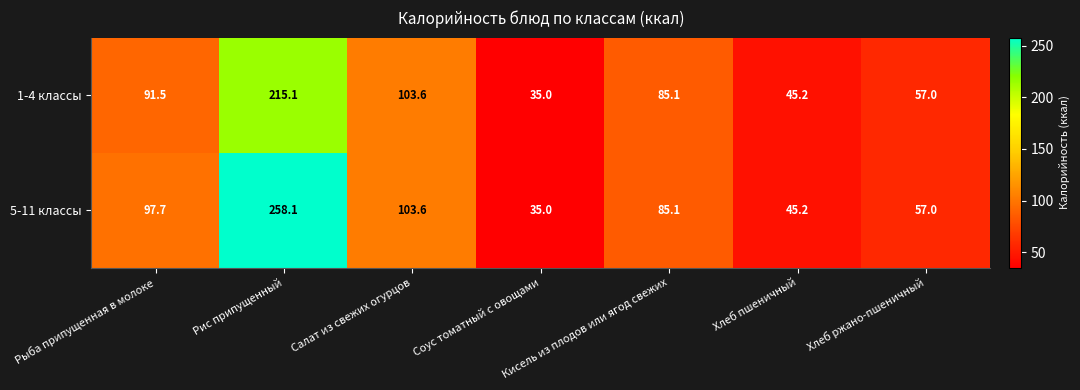

What is the sum of the 5-11 классы values at Рис припущенный and Хлеб ржано-пшеничный?

315.1